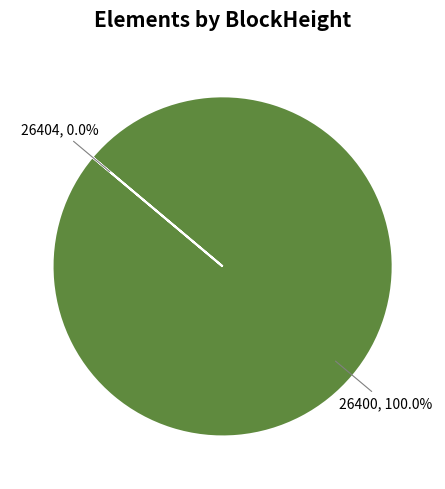

To the nearest percent, what is the difference between the largest and smallest slice percentages?

100%